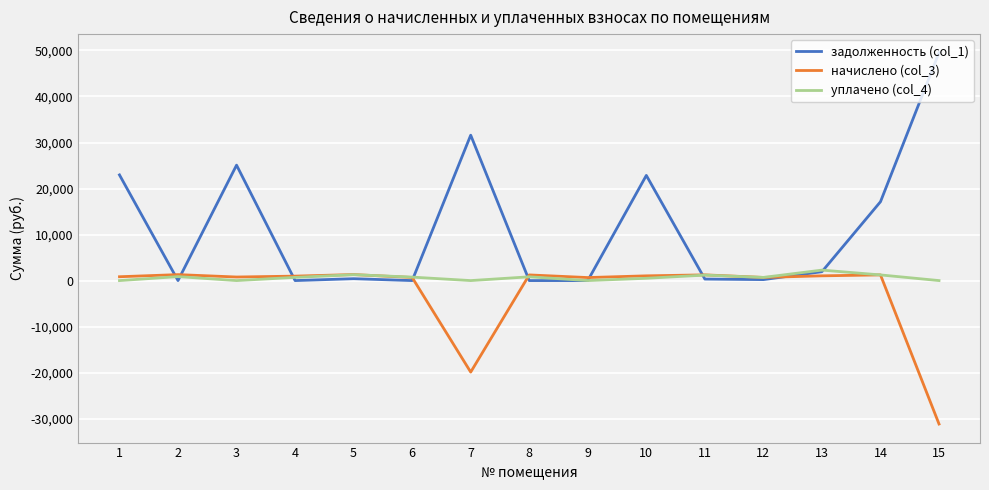

Which series has the largest total across all categories?

задолженность (col_1)